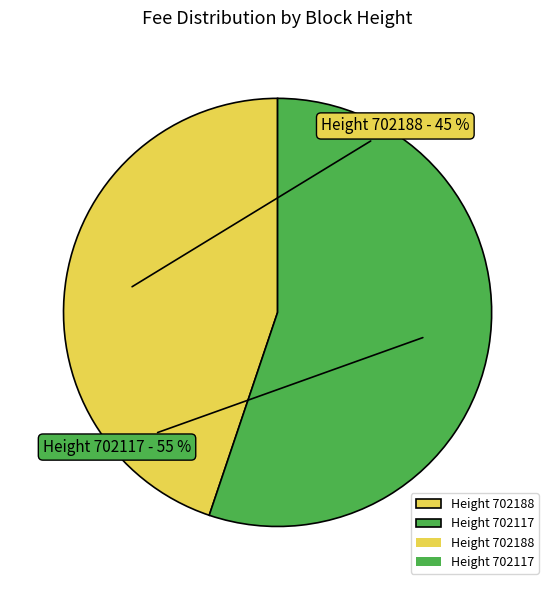

Is it true that Height 702188 is 57% of the pie?

False